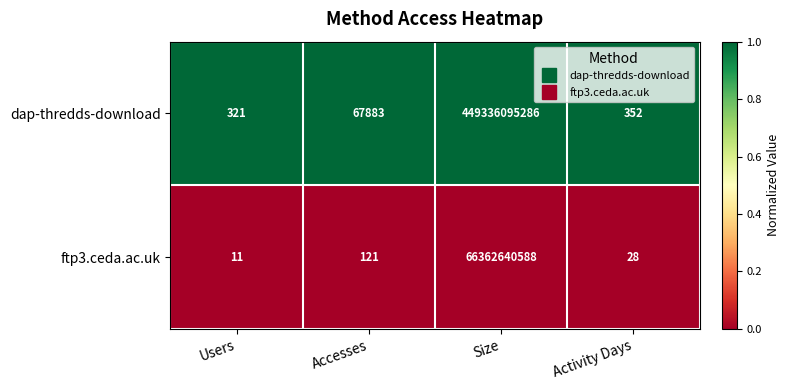

True or false: dap-thredds-download has a value of 321 at Users.

True